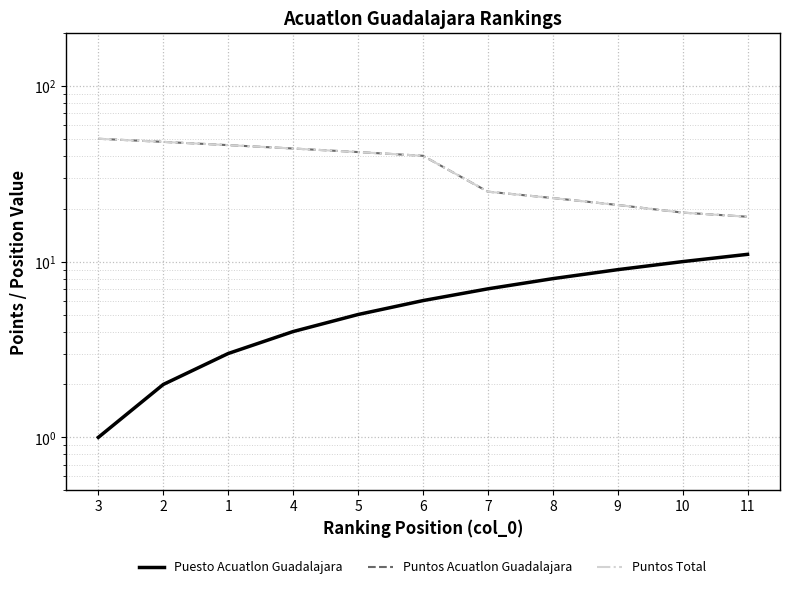

True or false: Puntos Acuatlon Guadalajara and Puntos Total intersect in this chart.

False